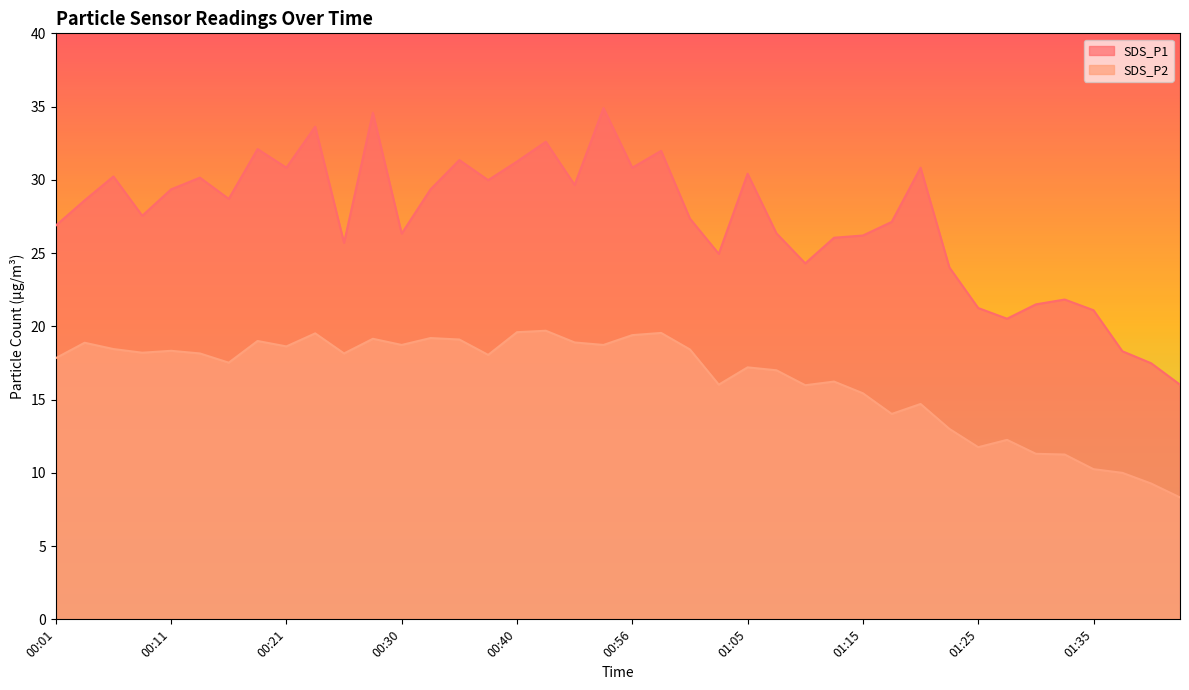

Which category has the highest value across all series?

00:53